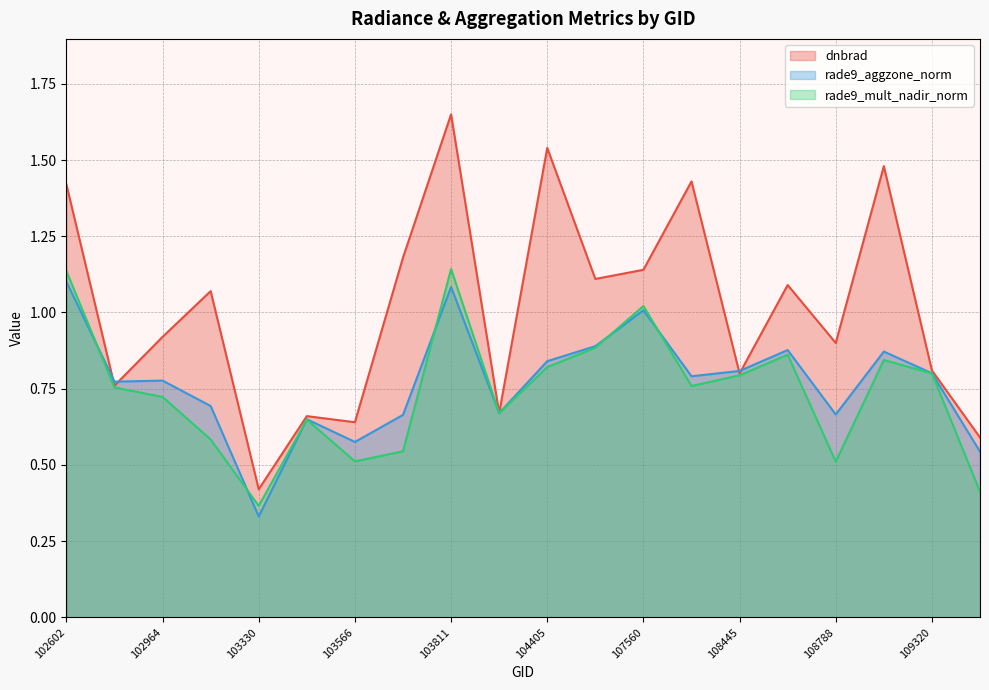

Is it true that rade9_aggzone_norm equals 1.1 at 103092?

False